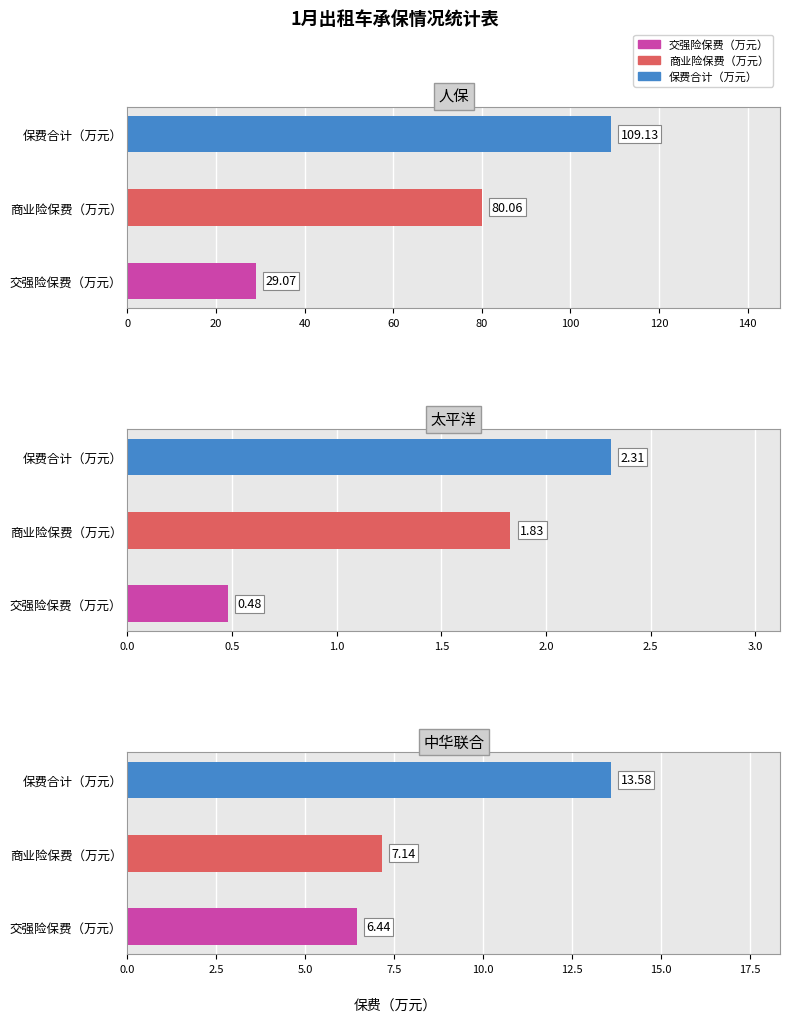

What position from the left is 太平洋?

2